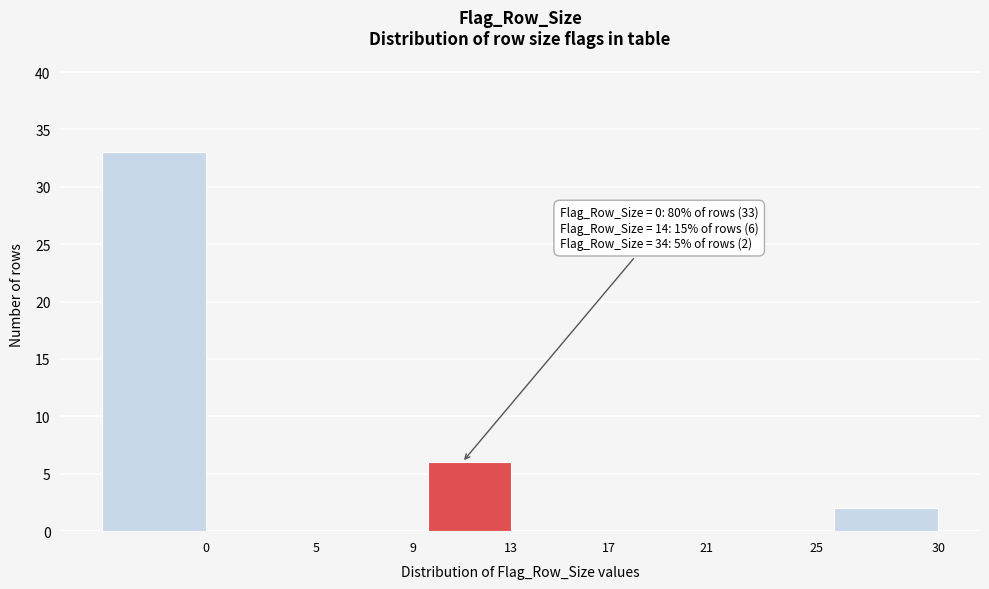

Reading left to right, what are all the values shown in this chart?

0=33	5=0	9=0	13=6	17=0	21=0	25=0	30=2